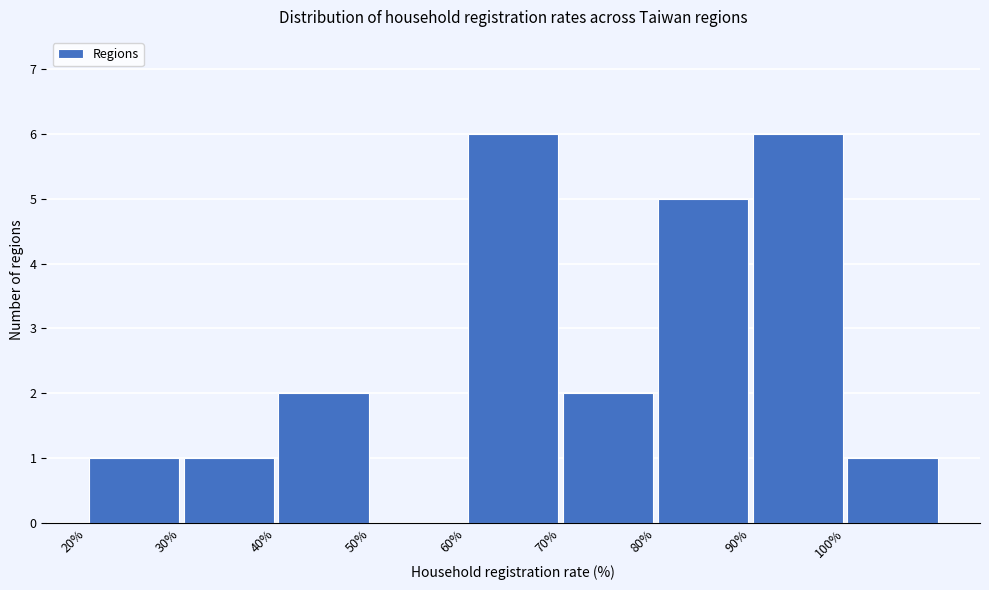

What is the height of the bar covering 20 to 30 on the x-axis? The values are not printed on the chart, so give them approximately, as read against the axis.

1